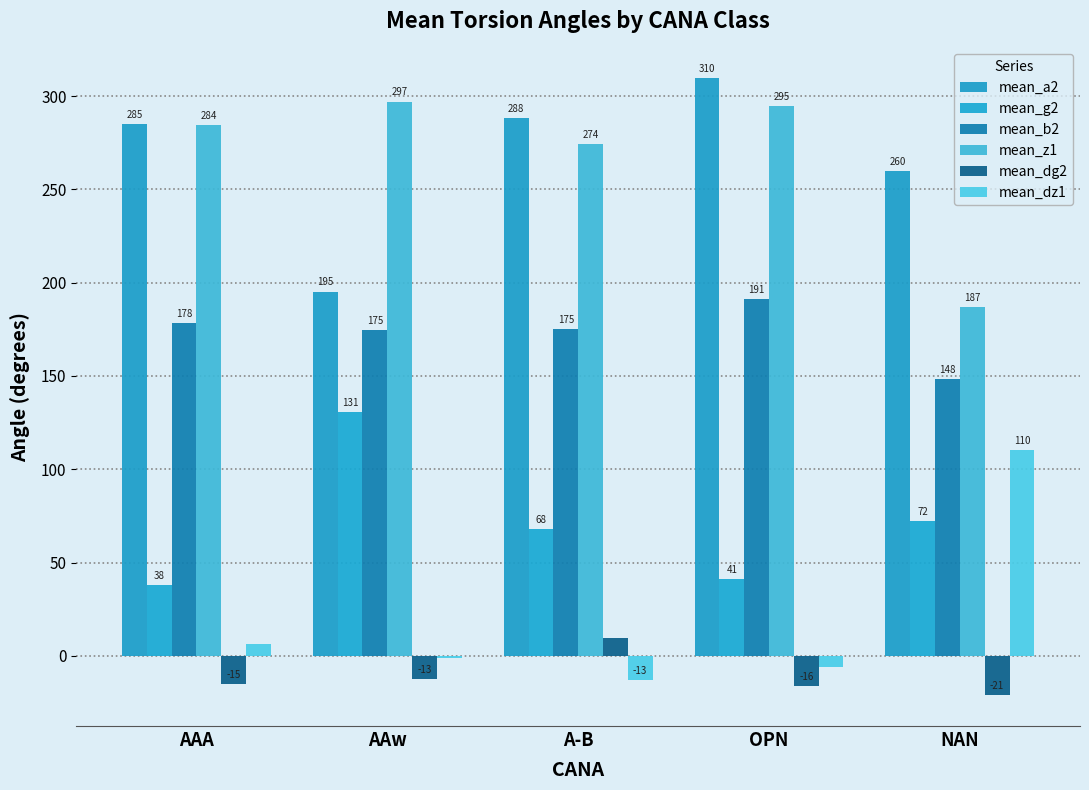

Count the number of categories in the chart.

5